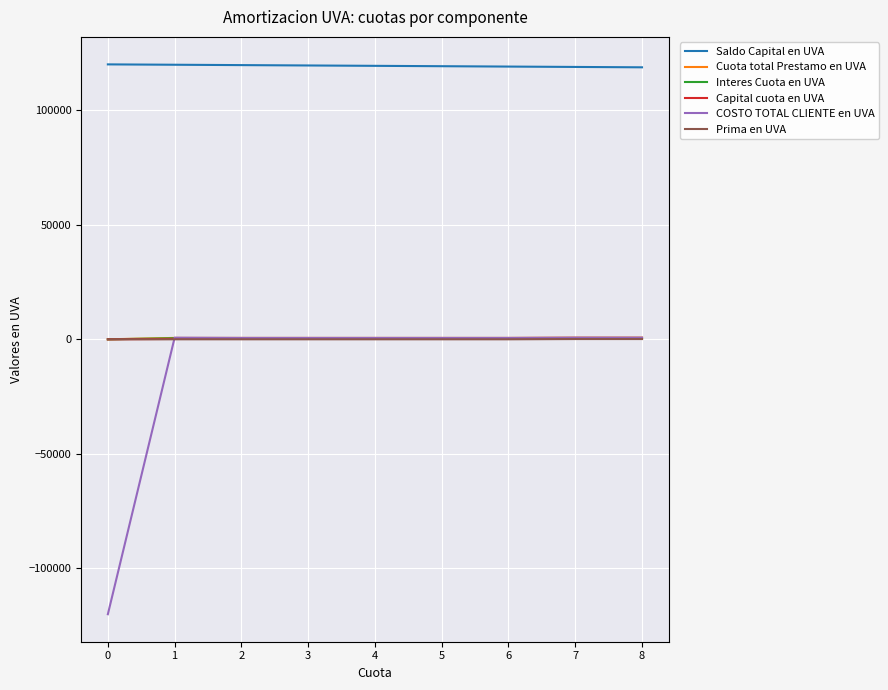

Which series has the largest total across all categories?

Saldo Capital en UVA